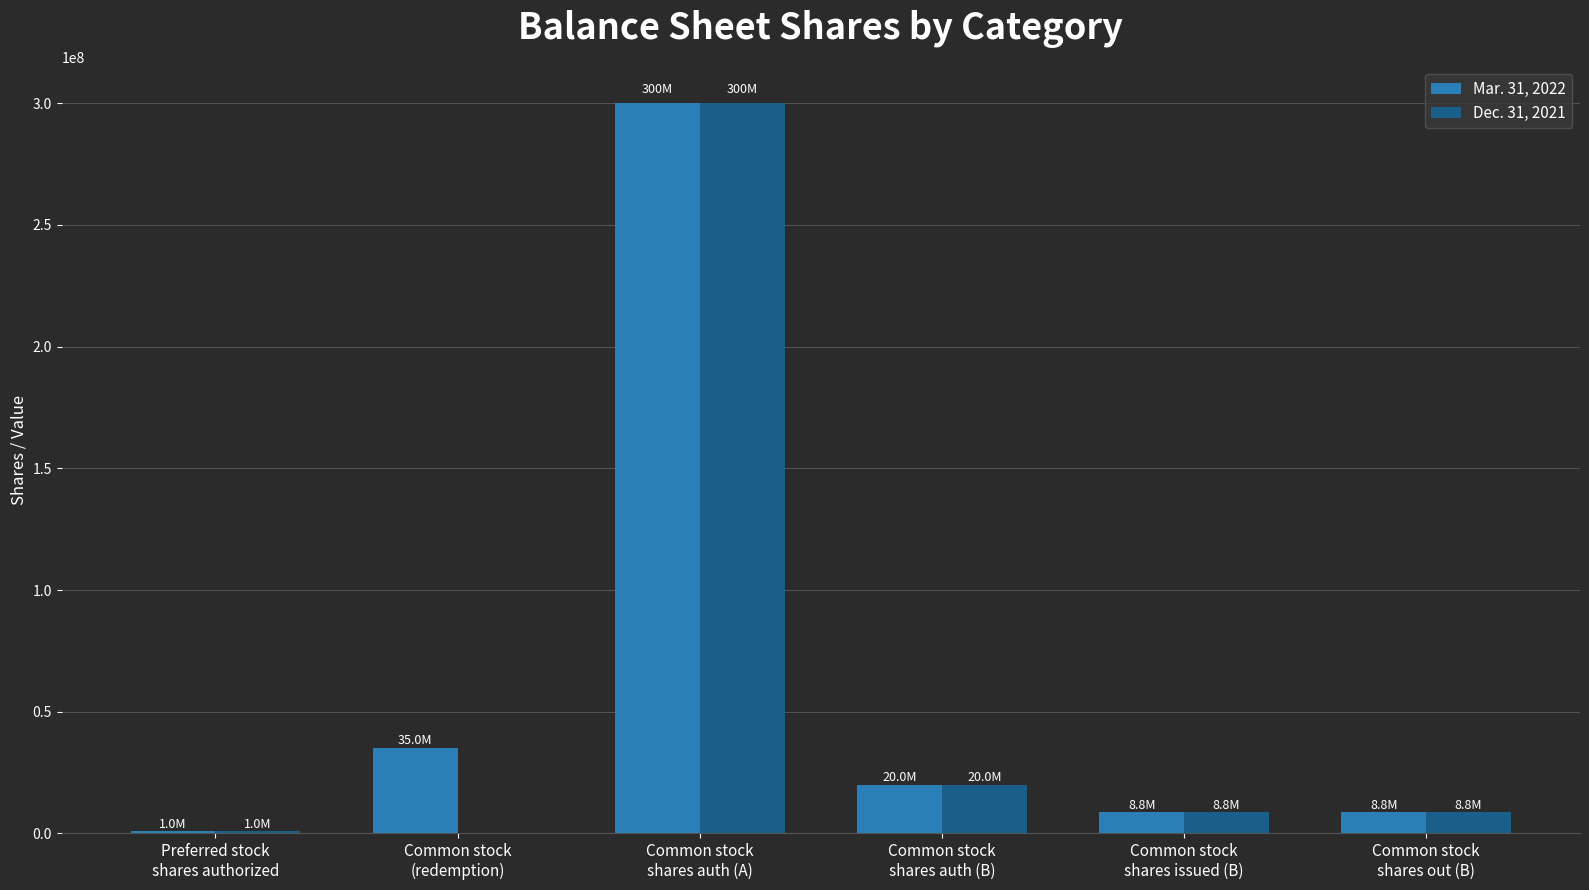

At which label is Dec. 31, 2021 closest to 150000000?

Common stock
shares auth (B)